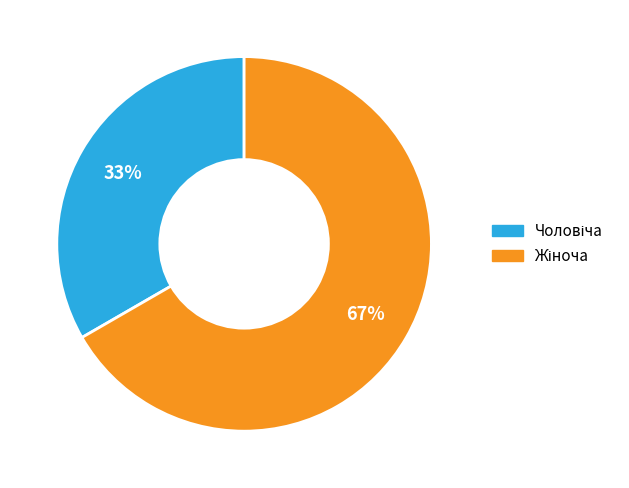

To the nearest percent, what is the average slice percentage?

50%